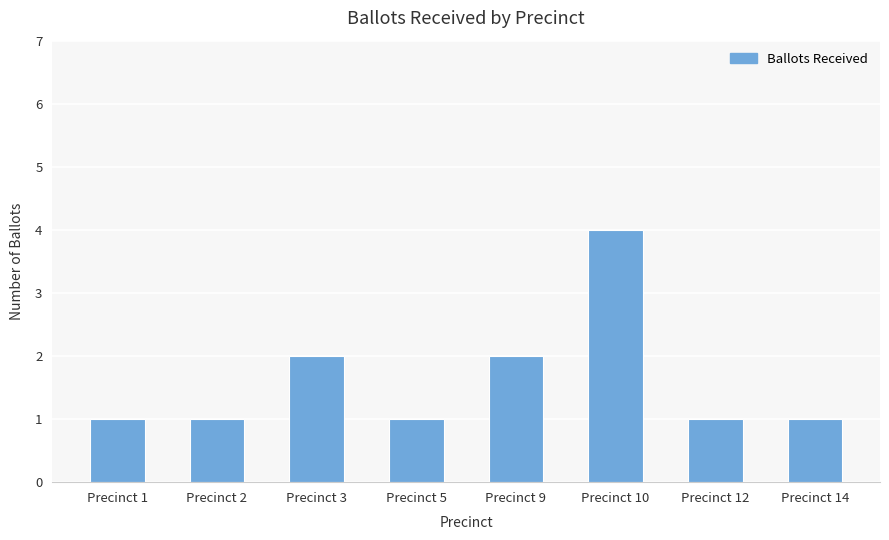

What is the value of the 6th bar from the left?

4